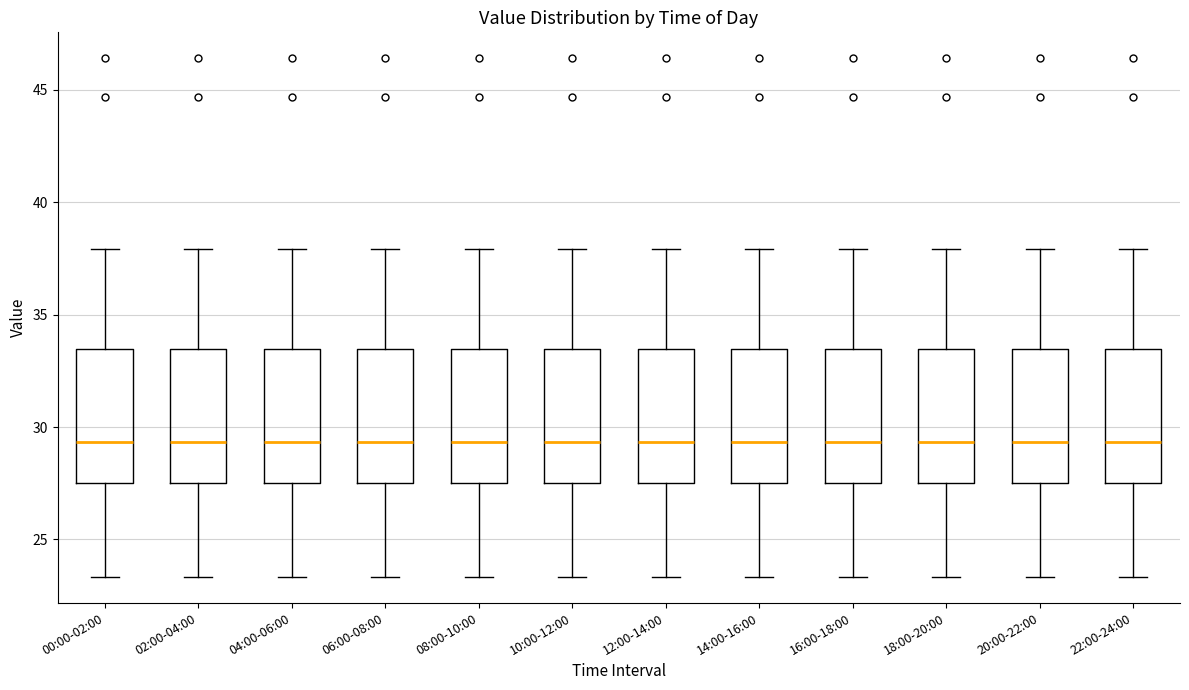

Reading left to right, read every box against the y-axis: the position of its median line, the range the box covers, and the ends of its whiskers. The values are not printed on the chart, so give them approximately, as read against the axis.

00:00-02:00: median 29.5, box 27.5 to 33.5, whiskers 23.5 to 38.0
02:00-04:00: median 29.5, box 27.5 to 33.5, whiskers 23.5 to 38.0
04:00-06:00: median 29.5, box 27.5 to 33.5, whiskers 23.5 to 38.0
06:00-08:00: median 29.5, box 27.5 to 33.5, whiskers 23.5 to 38.0
08:00-10:00: median 29.5, box 27.5 to 33.5, whiskers 23.5 to 38.0
10:00-12:00: median 29.5, box 27.5 to 33.5, whiskers 23.5 to 38.0
12:00-14:00: median 29.5, box 27.5 to 33.5, whiskers 23.5 to 38.0
14:00-16:00: median 29.5, box 27.5 to 33.5, whiskers 23.5 to 38.0
16:00-18:00: median 29.5, box 27.5 to 33.5, whiskers 23.5 to 38.0
18:00-20:00: median 29.5, box 27.5 to 33.5, whiskers 23.5 to 38.0
20:00-22:00: median 29.5, box 27.5 to 33.5, whiskers 23.5 to 38.0
22:00-24:00: median 29.5, box 27.5 to 33.5, whiskers 23.5 to 38.0